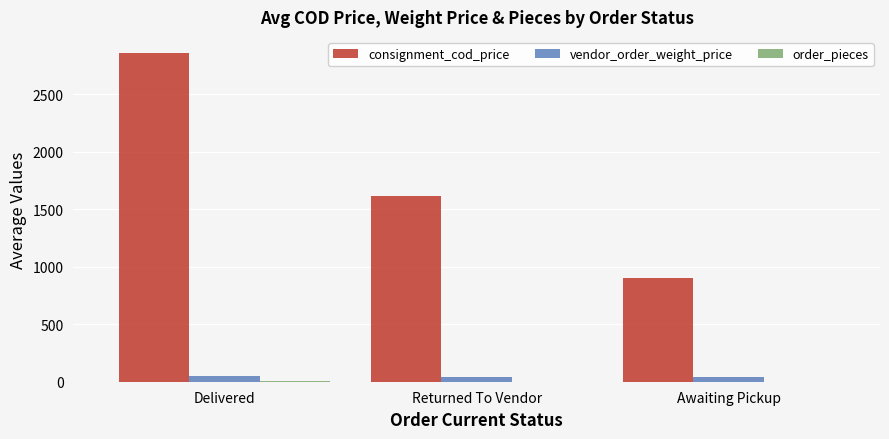

At which category is the sum across all series the highest?

Delivered